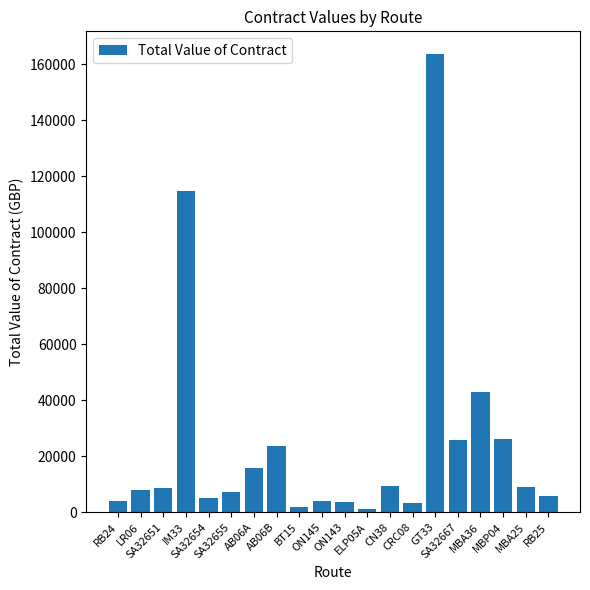

What is the value of the 5th bar from the left?

5003.3